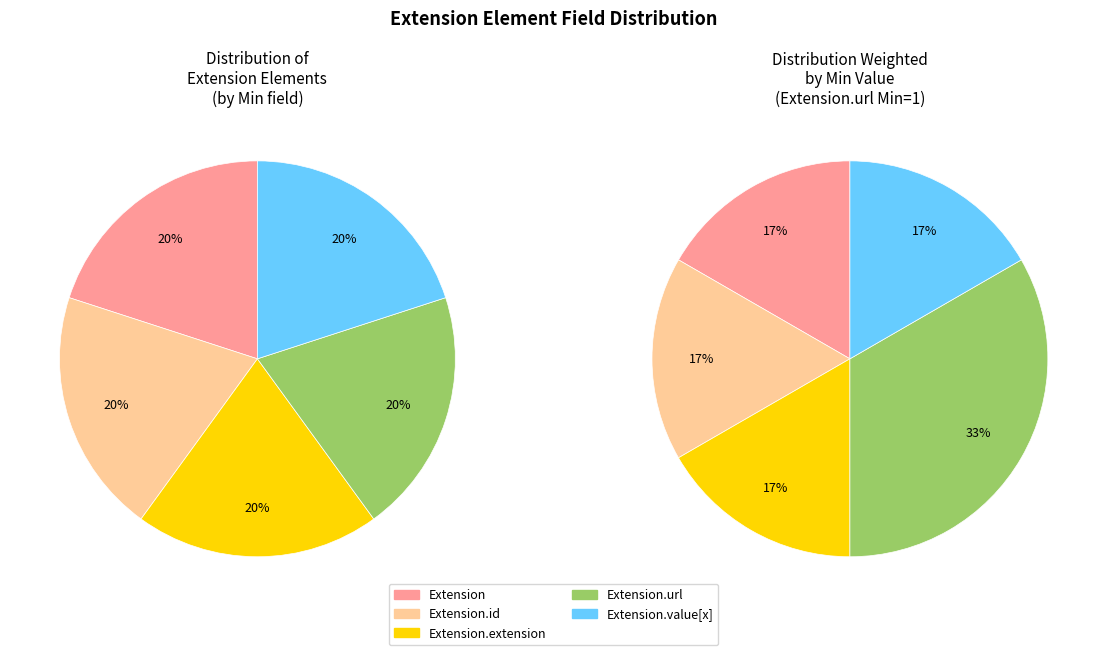

How many segments does this pie chart have?

5